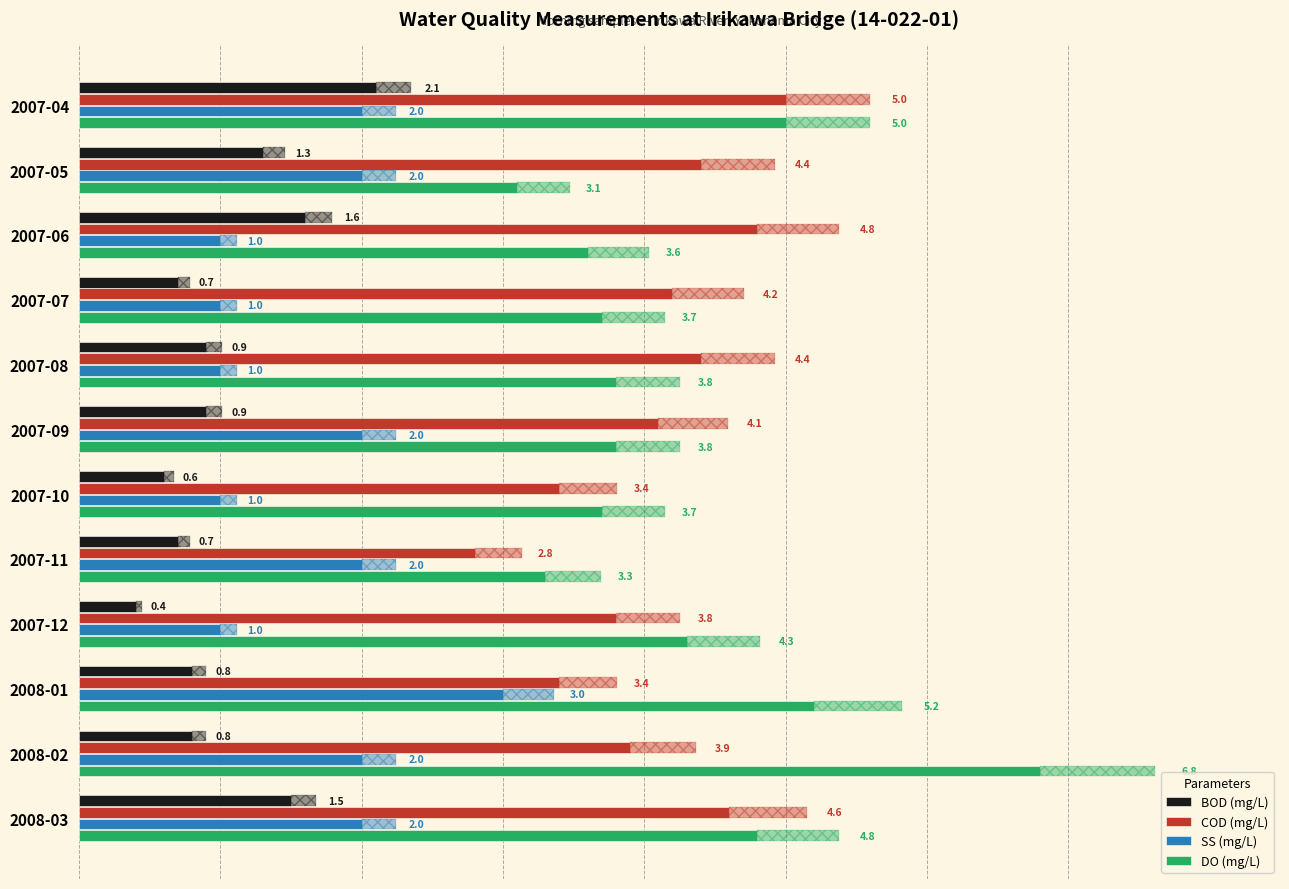

Does the chart contain any negative values?

No